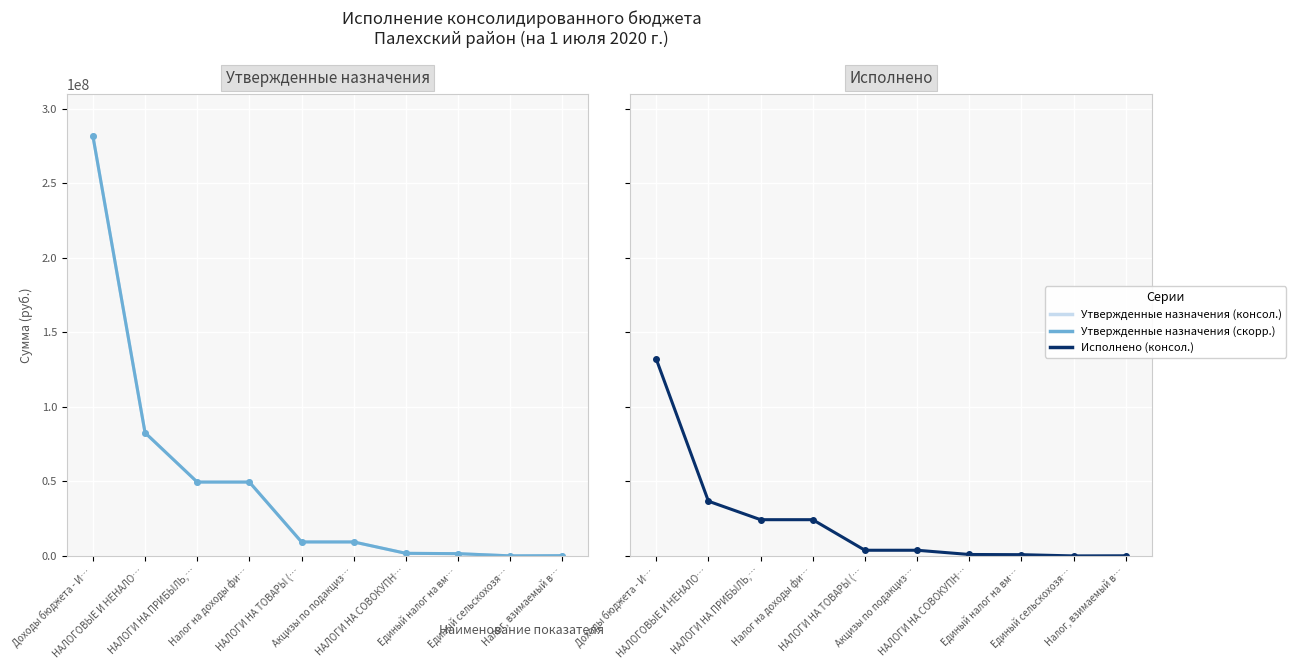

True or false: Утвержденные назначения (скорр.) has a value of 9387151.2 at НАЛОГИ НА ТОВАРЫ (….

True